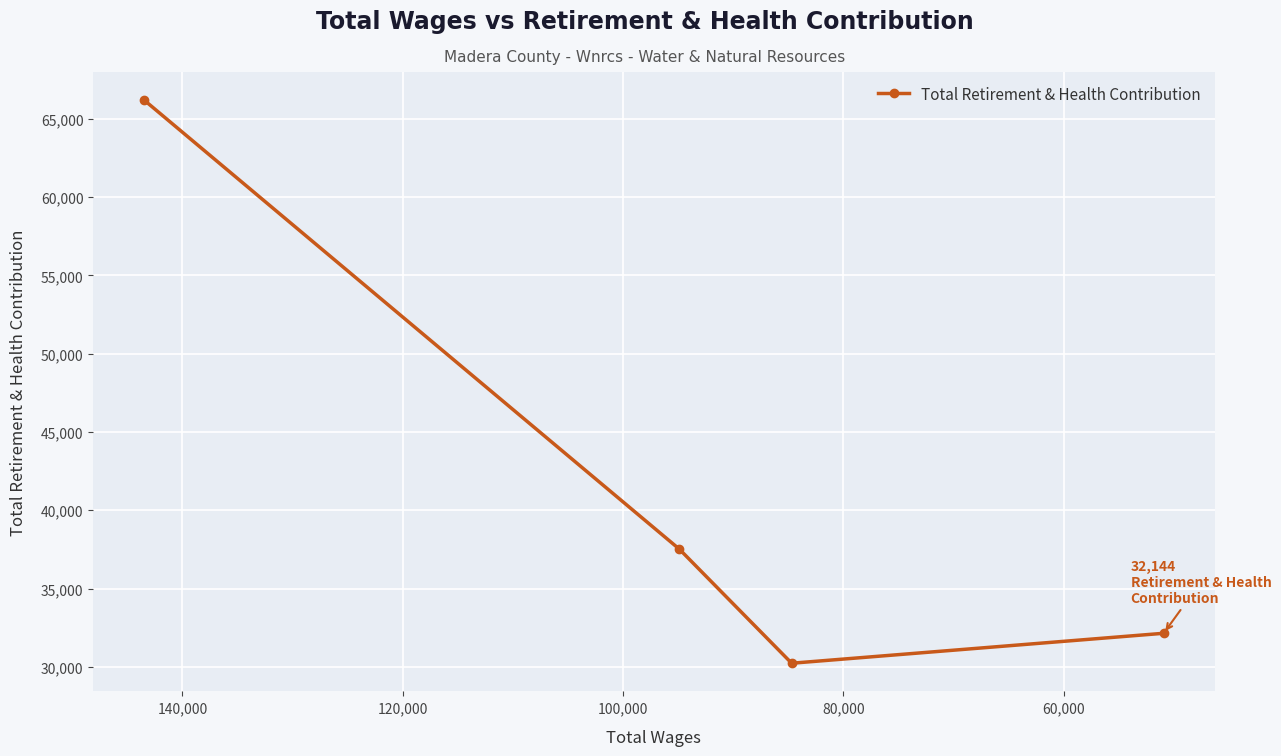

Reading left to right, extract all data points from this chart.

66193	37521	30231	32144